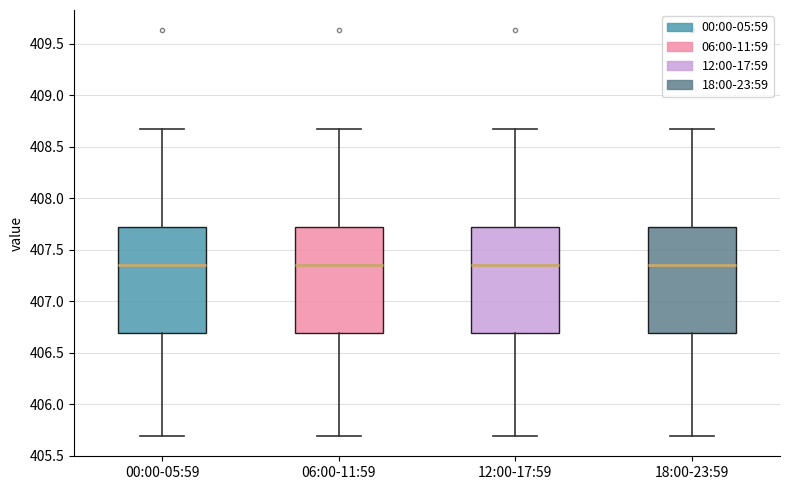

Where does the lower whisker of the box for 06:00-11:59 end on the y-axis? The values are not printed on the chart, so give them approximately, as read against the axis.

405.70